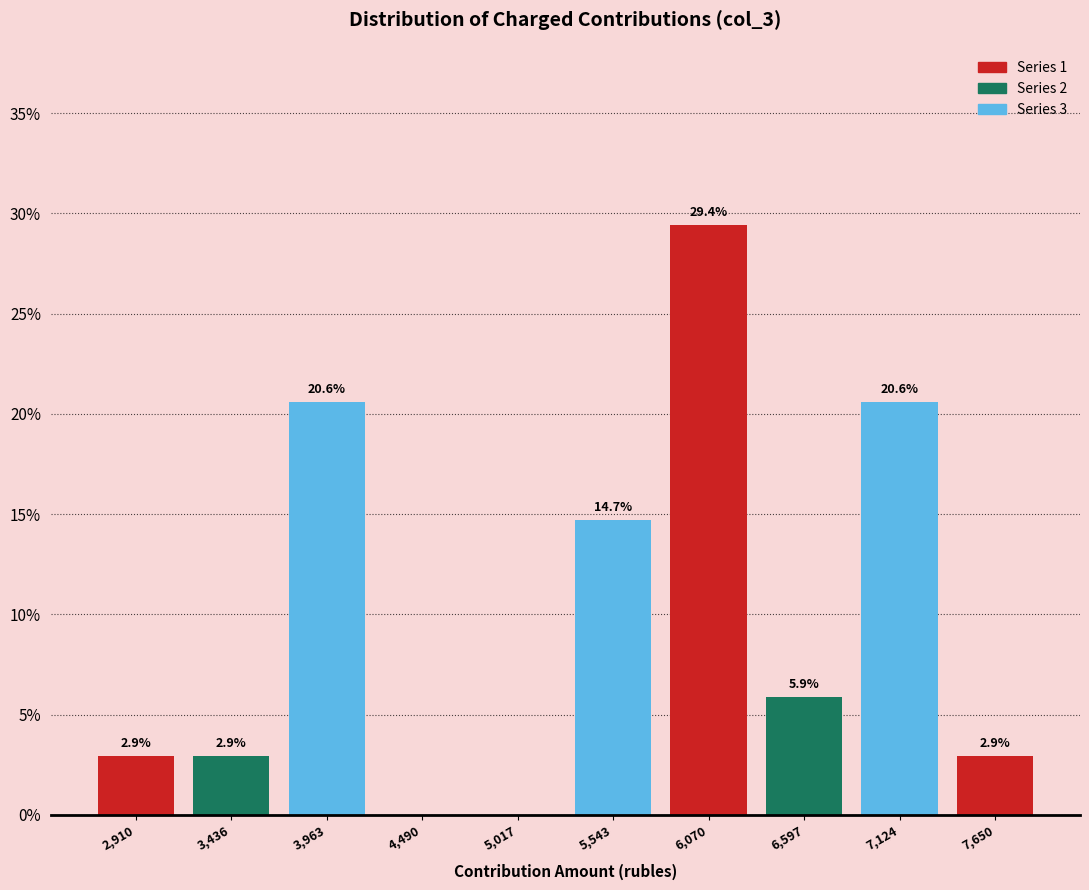

Over which range of the x-axis is the bar tallest?

5800 to 6300